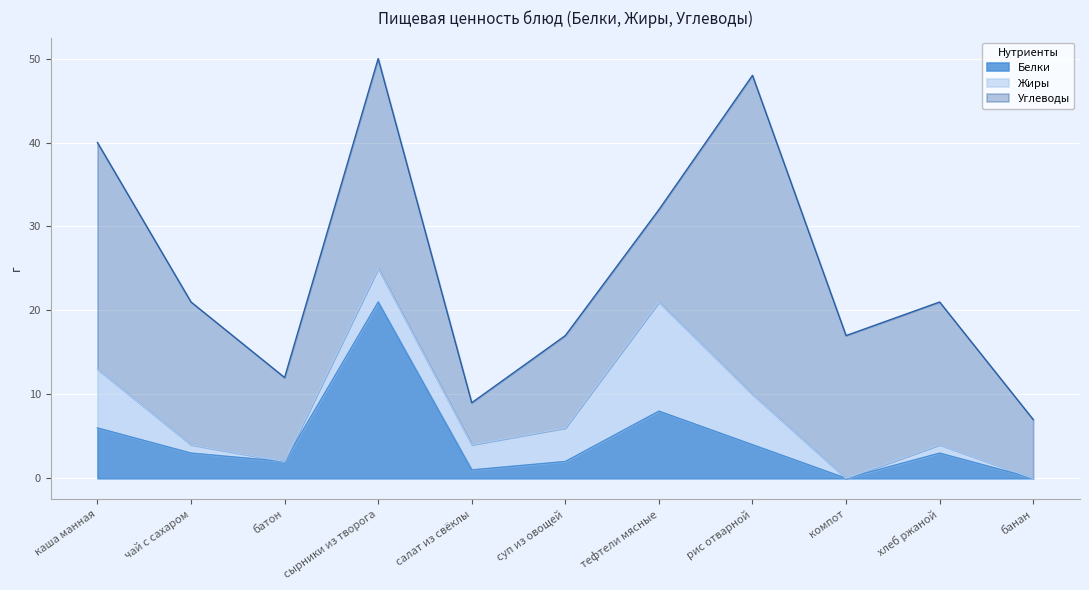

What is the approximate value of Белки at каша манная, to the nearest 5?

5